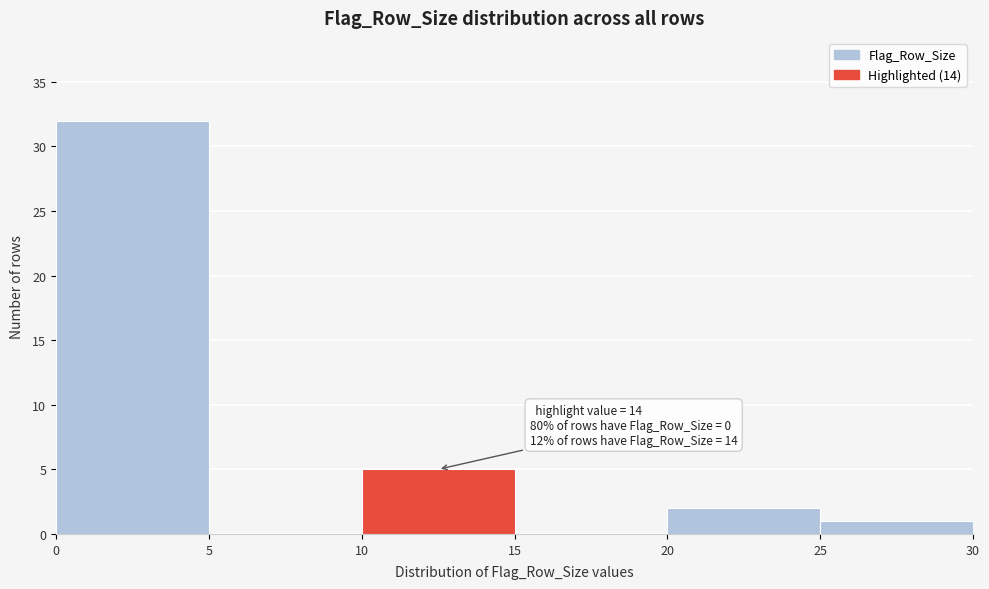

Over which range of the x-axis is the bar tallest?

0 to 5